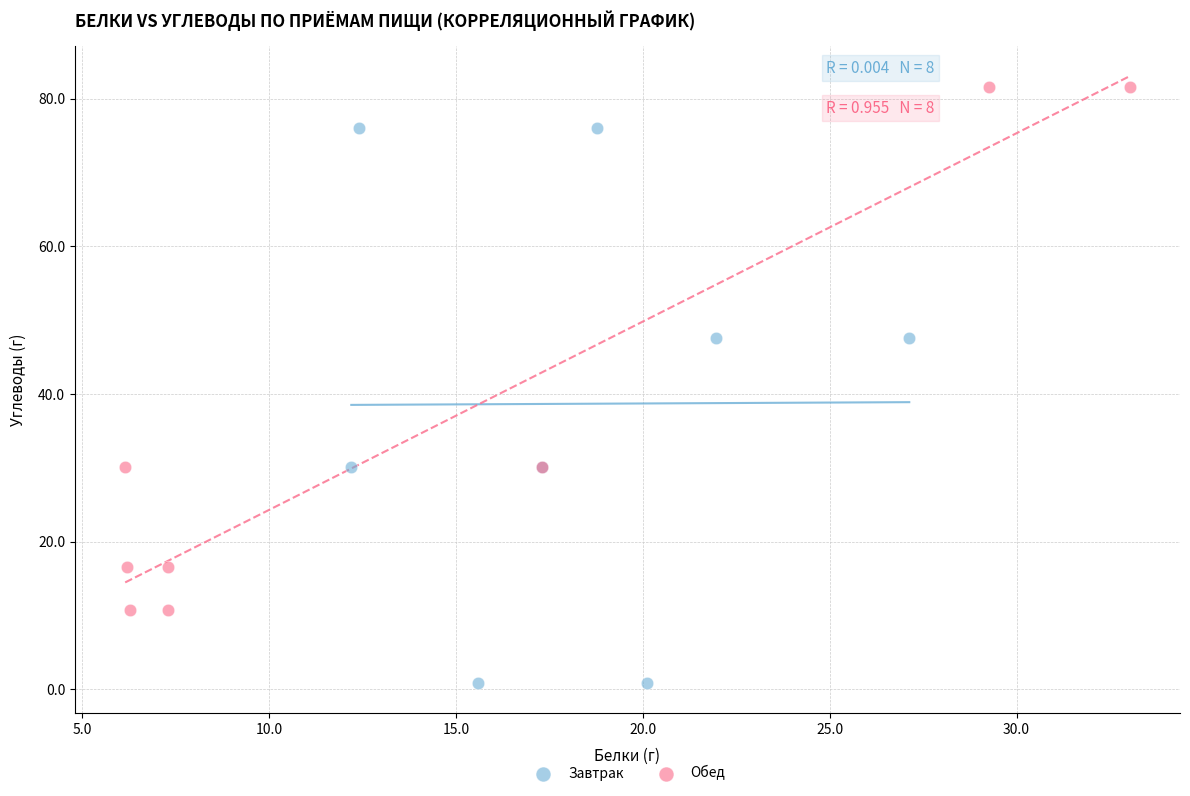

What are all the series names shown in the legend?

Завтрак, Обед